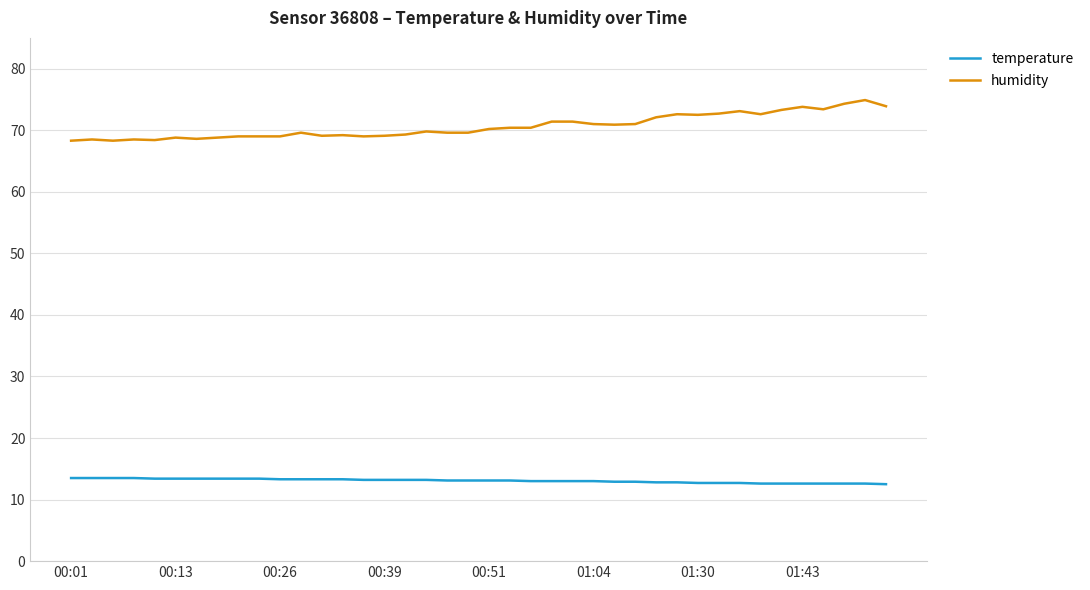

Which series has the largest total across all categories?

humidity